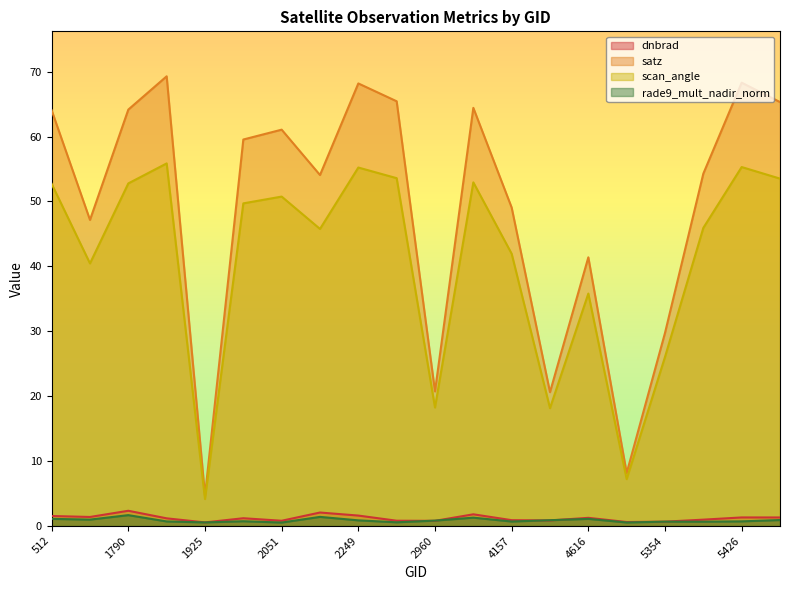

Is it true that satz equals 64.1 at 512?

True